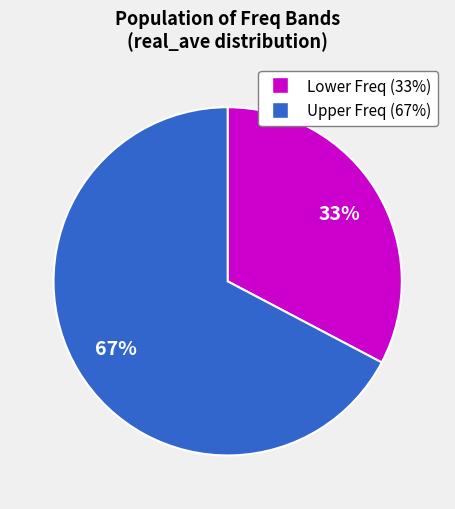

Does any single category account for the majority?

Yes